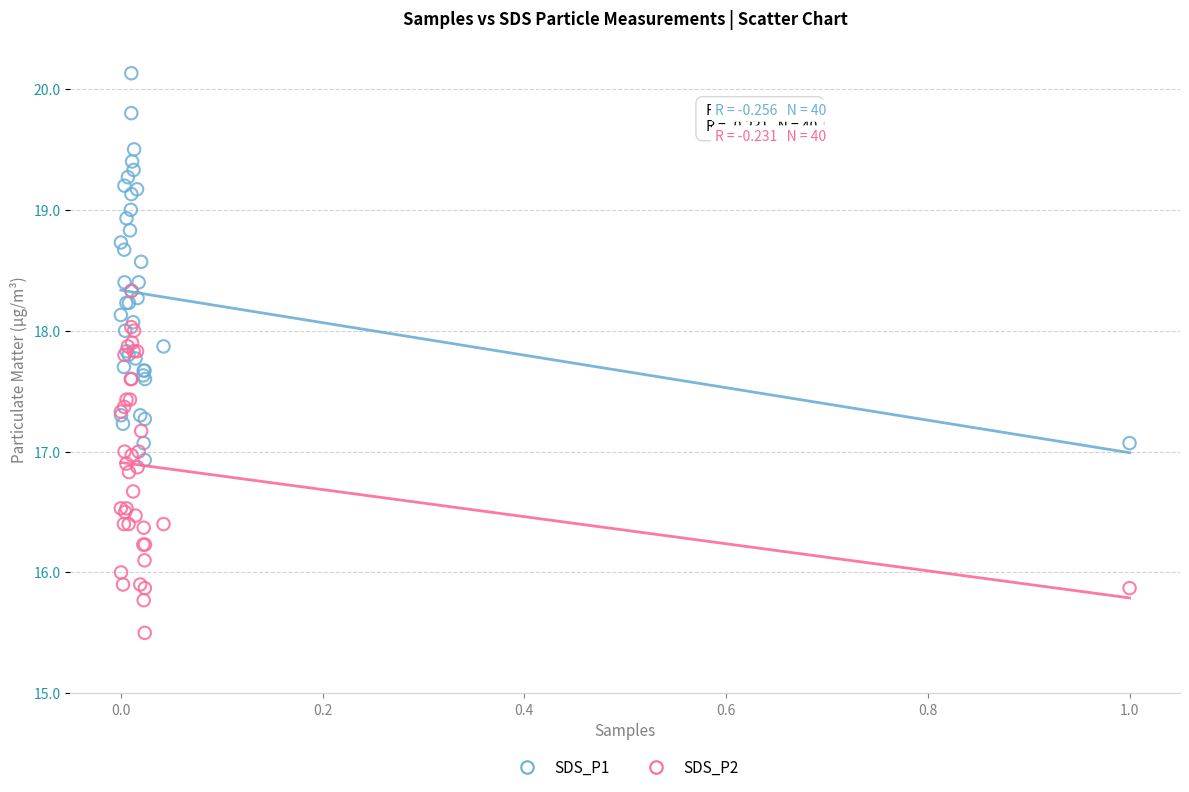

What are all the series names shown in the legend?

SDS_P1, SDS_P2